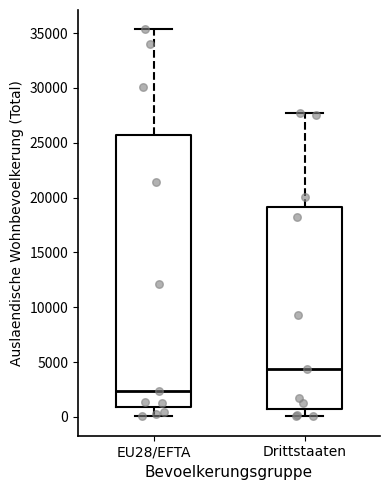

Where does the median line of the box for EU28/EFTA sit on the y-axis? The values are not printed on the chart, so give them approximately, as read against the axis.

2500